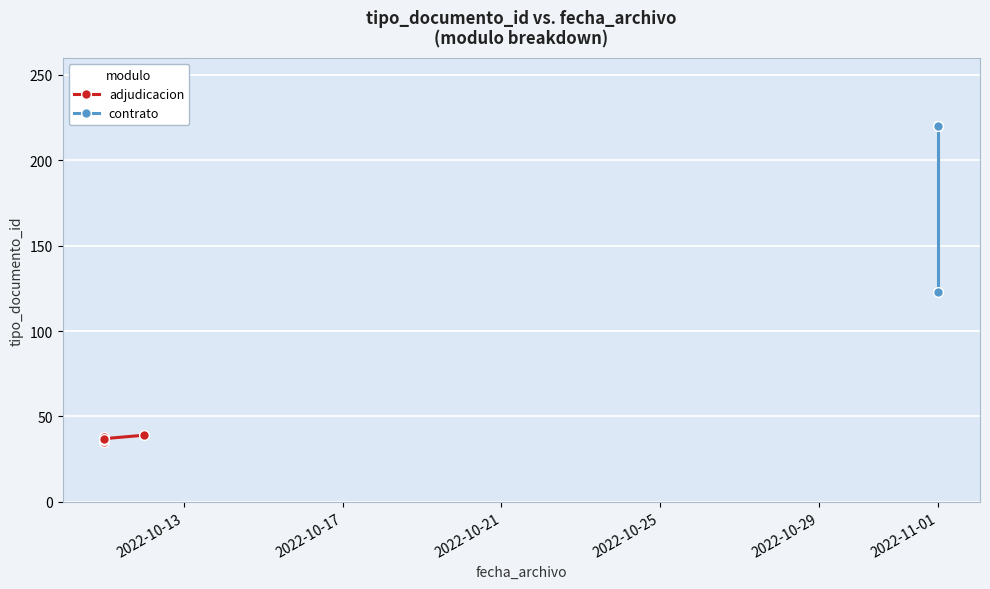

Count the number of values greater than 39.

3